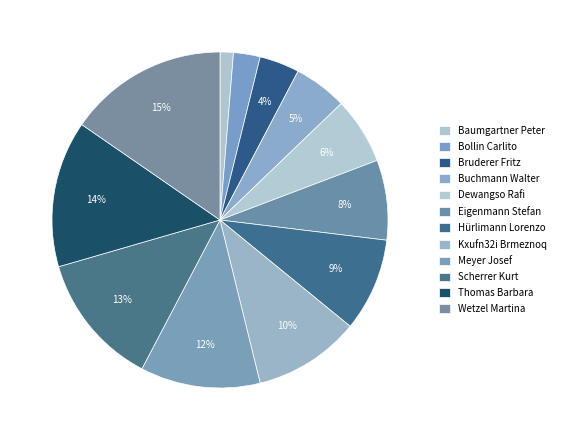

To the nearest percent, what portion does Thomas Barbara represent?

14%